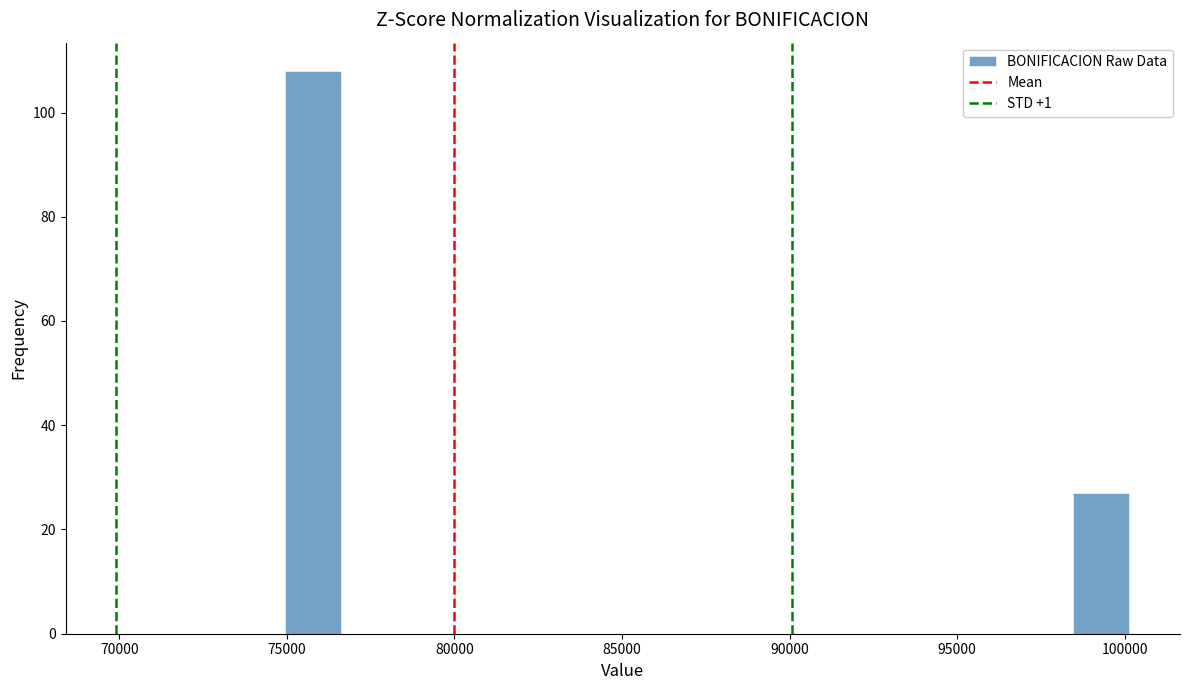

Read against the x-axis, roughly where is the centre of the tallest bar?

76000